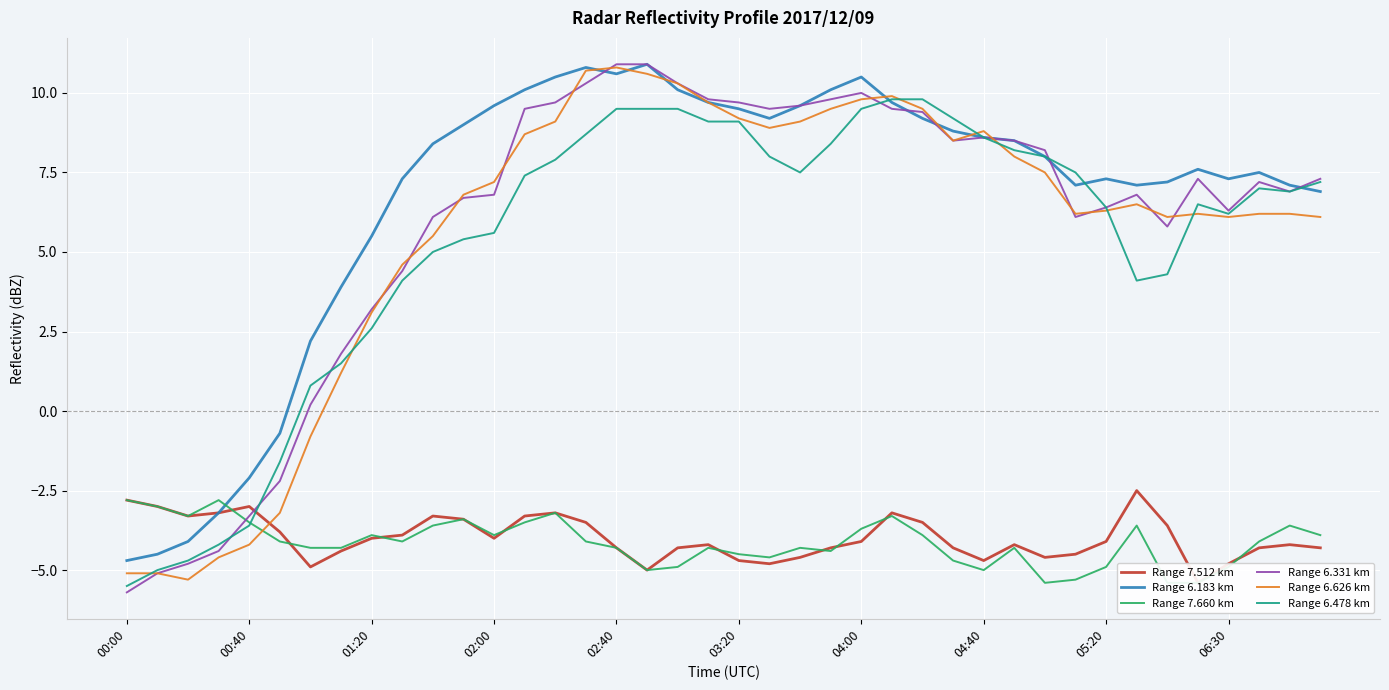

Which has a higher value, 17 or 27?

27